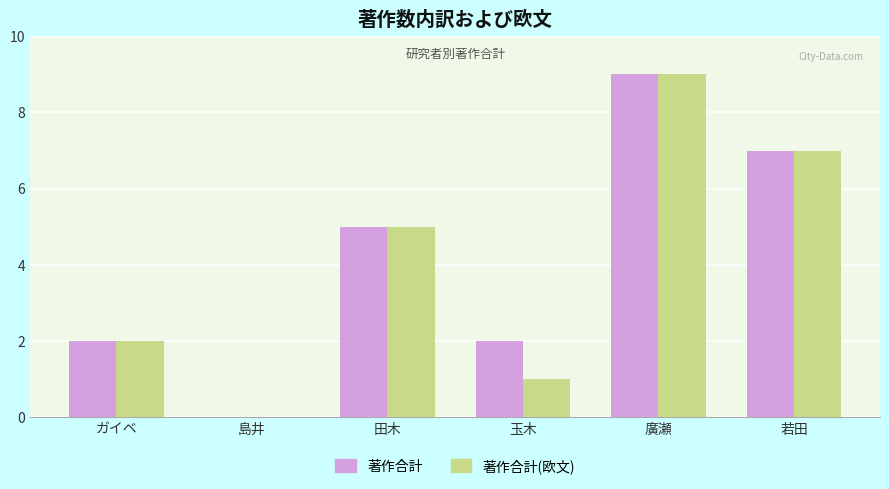

Reading right to left, what are all the values shown in this chart?

著作合計: 7	9	2	5	0	2
著作合計(欧文): 7	9	1	5	0	2